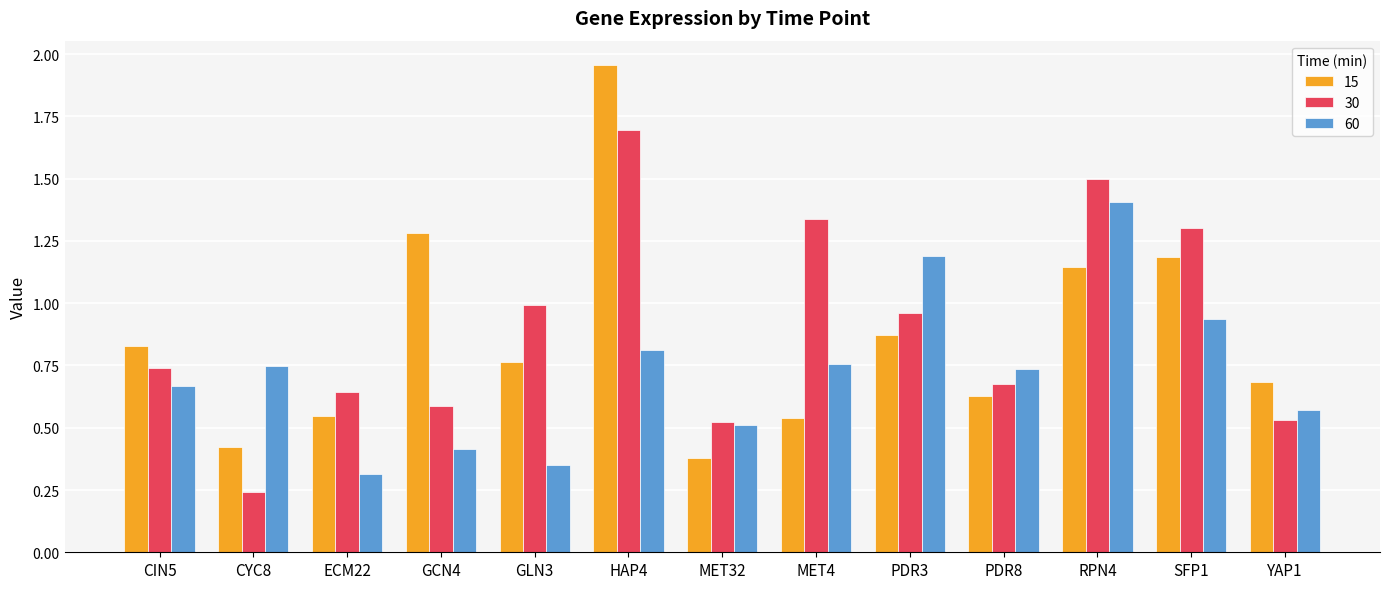

Which series has the largest range (max minus min)?

15